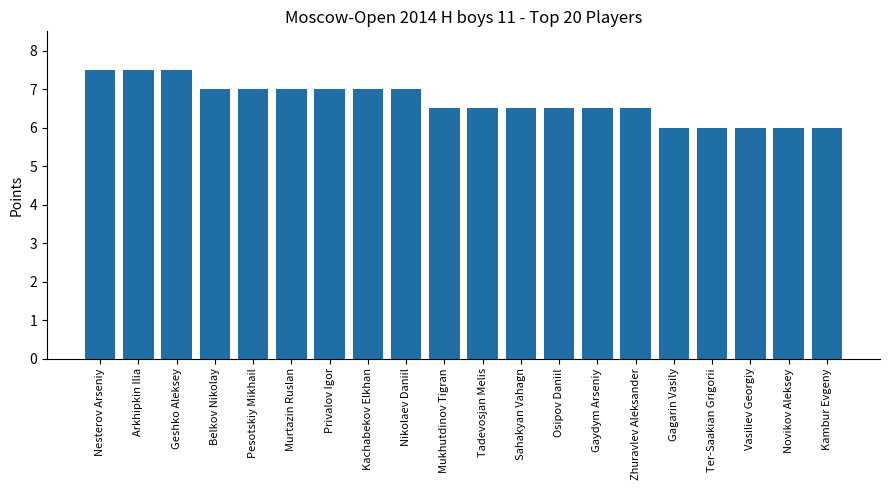

What is the minimum value shown in the chart?

6.0